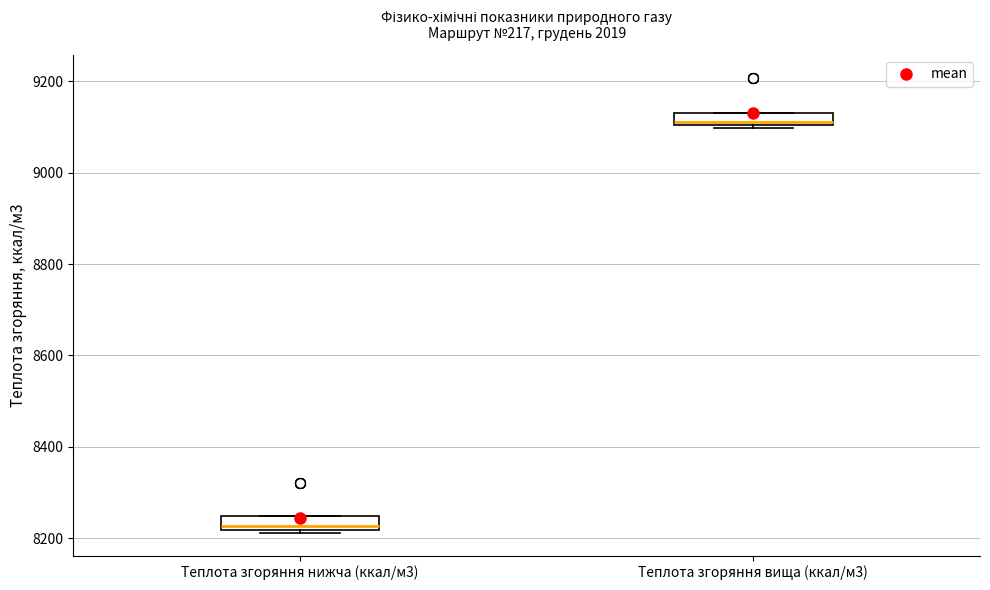

Where is the lower edge of the box for Теплота згоряння нижча (ккал/м3) on the y-axis? The values are not printed on the chart, so give them approximately, as read against the axis.

8220